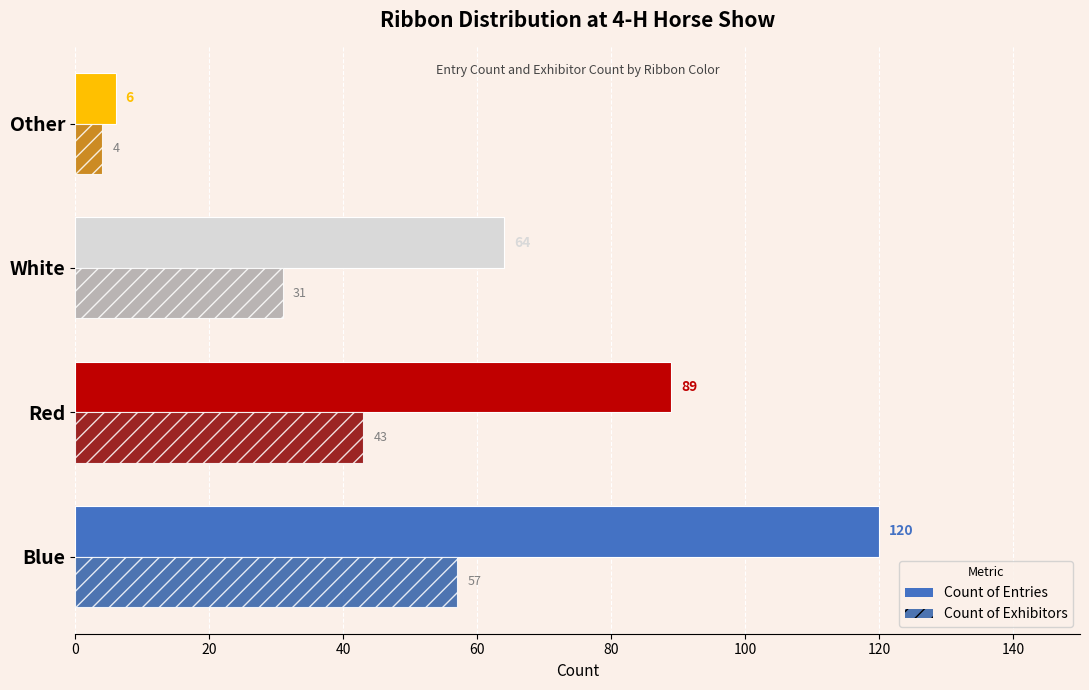

What is the average value of the Count of Exhibitors series?

34